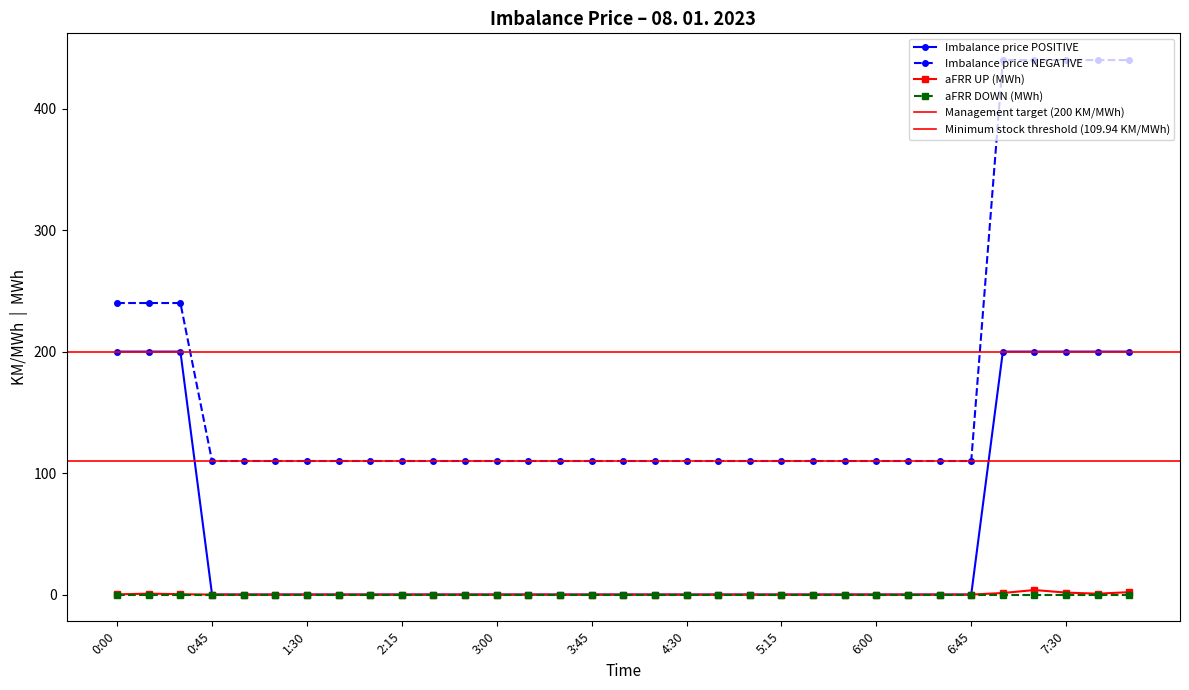

At which label does Imbalance price NEGATIVE reach its peak?

7:00